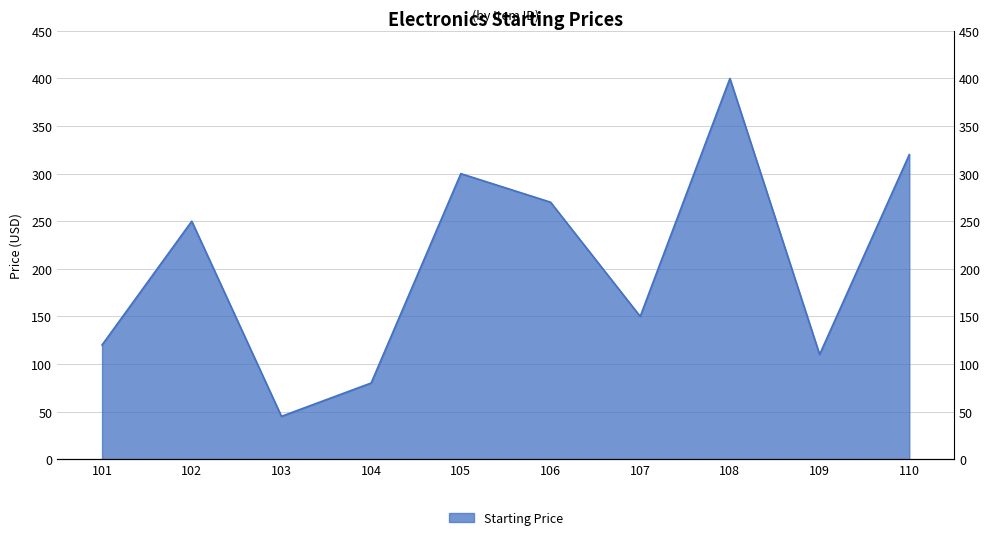

What is the smallest value displayed?

45